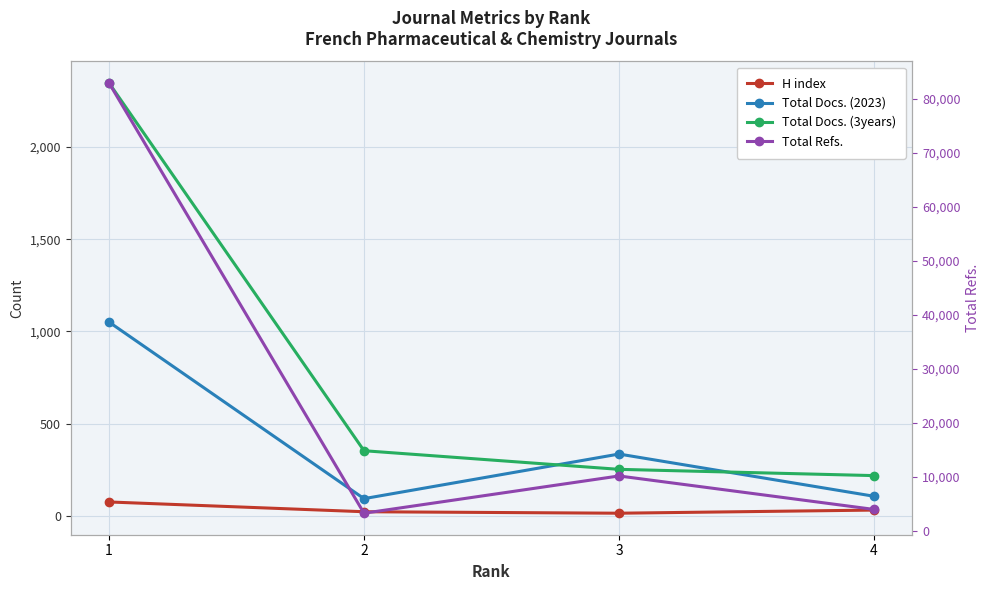

Is it true that Total Refs. equals 1380 at 2?

False